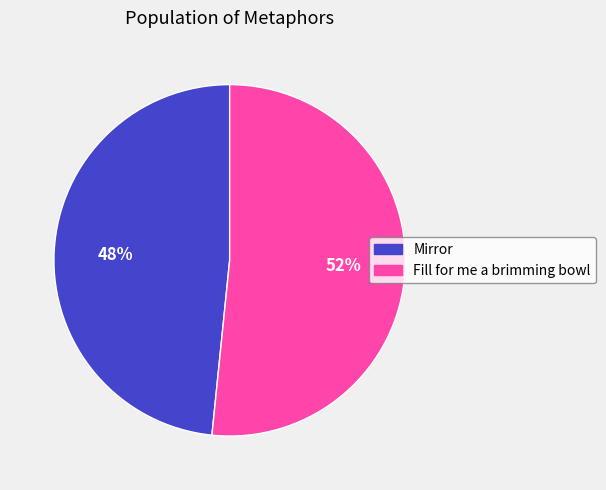

What is the ratio of the value at Mirror to the value at Fill for me a brimming bowl?

0.9